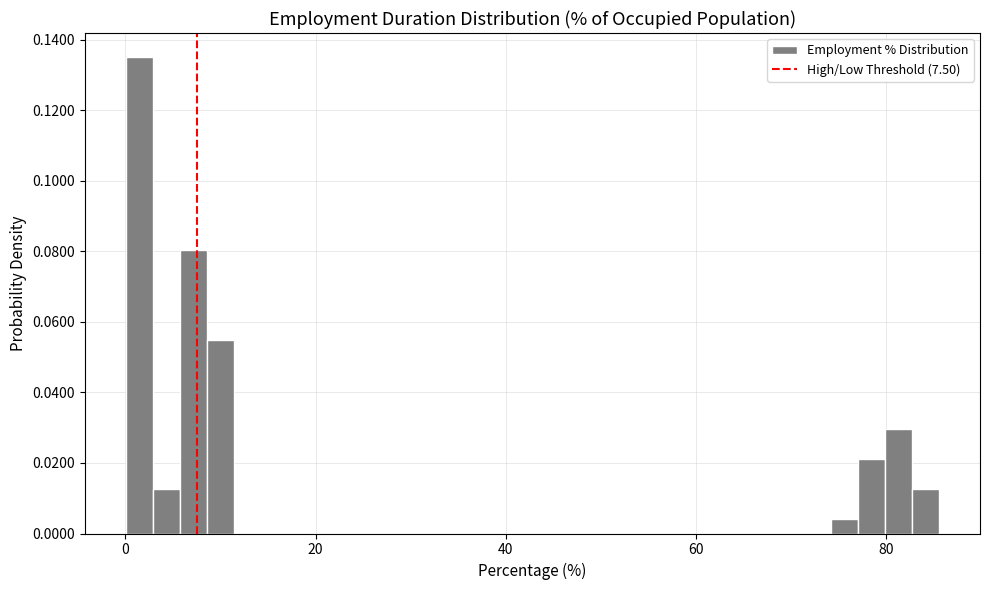

Around what value on the x-axis is the tallest bar? Give the approximate position of its centre, as read against the axis.

2